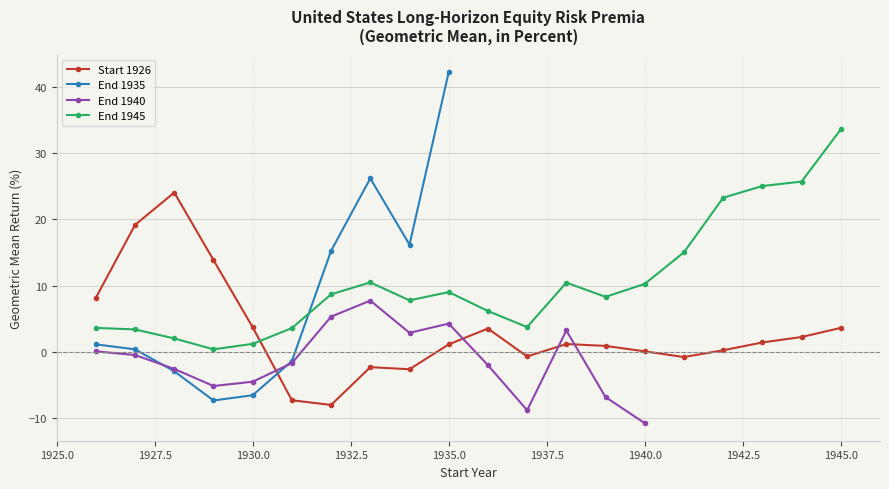

True or false: there are more than 1 points higher than both neighbors.

True